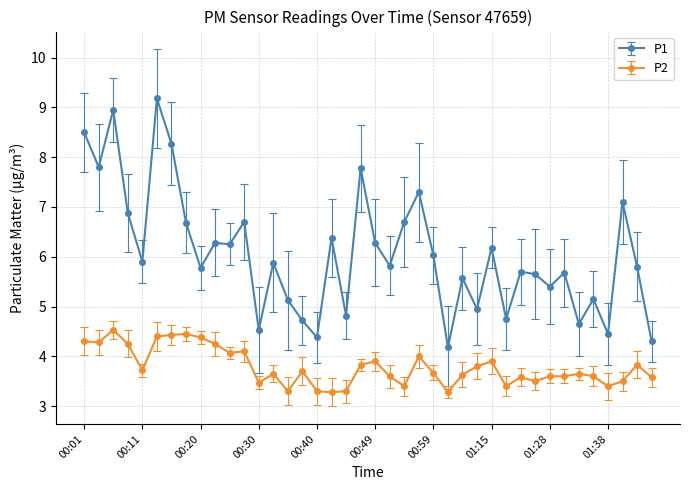

What is the label of the 13th point from the left?

00:30